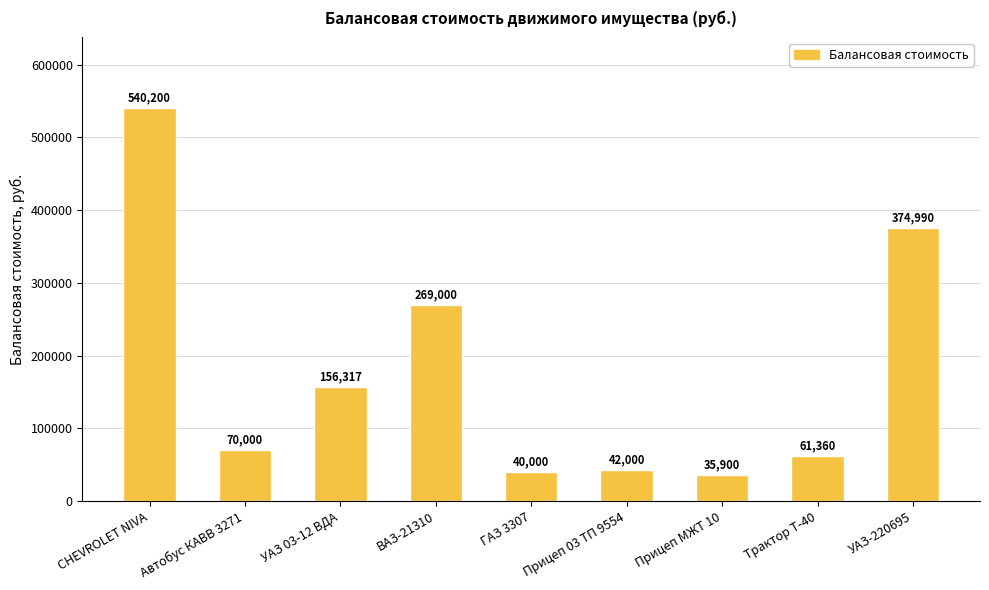

What is the greatest value displayed?

540200.0